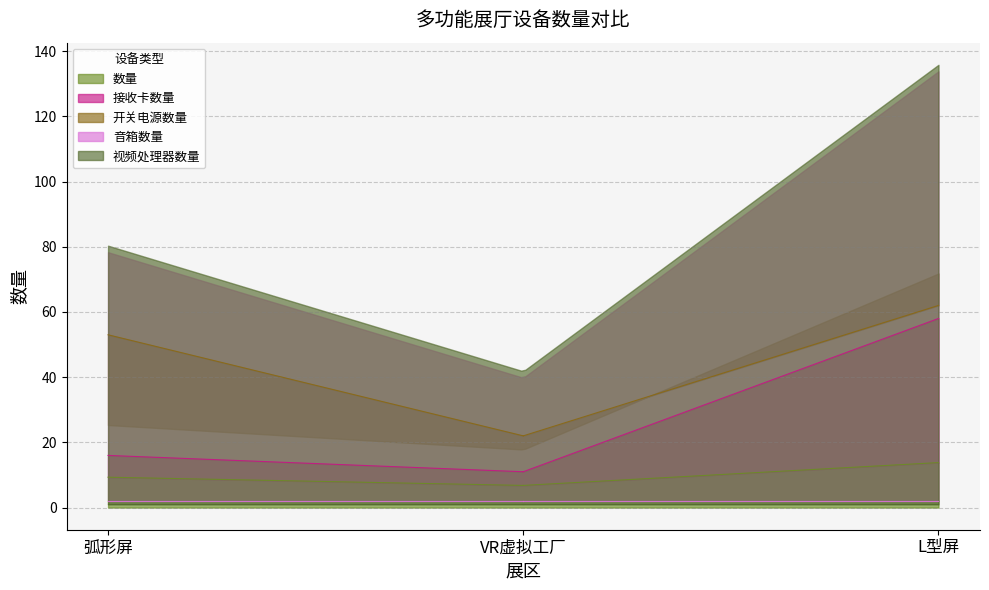

Does the chart have visible grid lines?

Yes